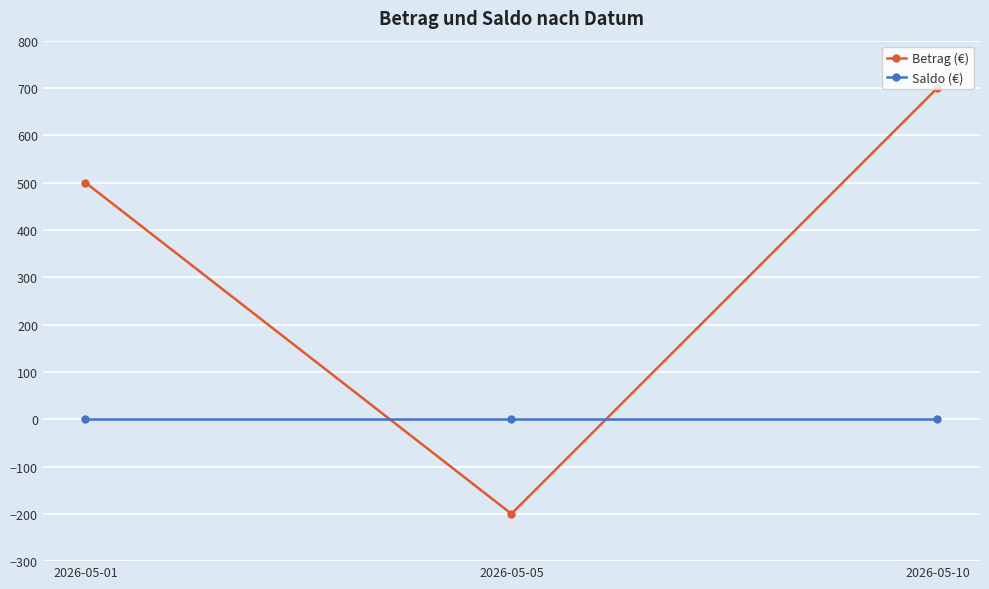

How many lines are shown in the chart?

2